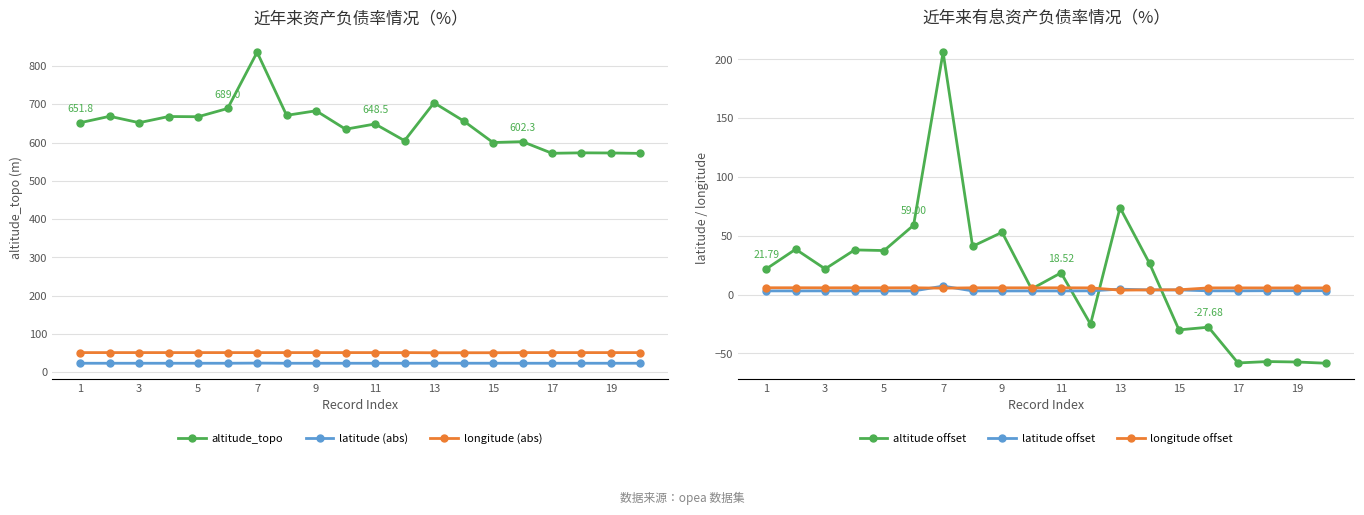

What is the sum of the latitude (abs) values at 15 and 11?

46.7